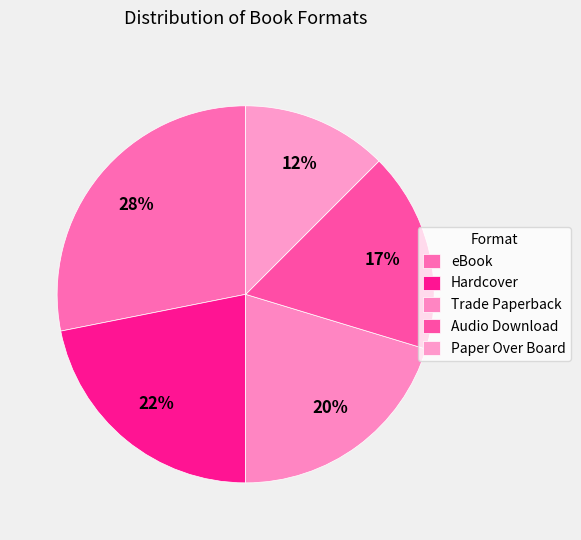

How many segments does this pie chart have?

5